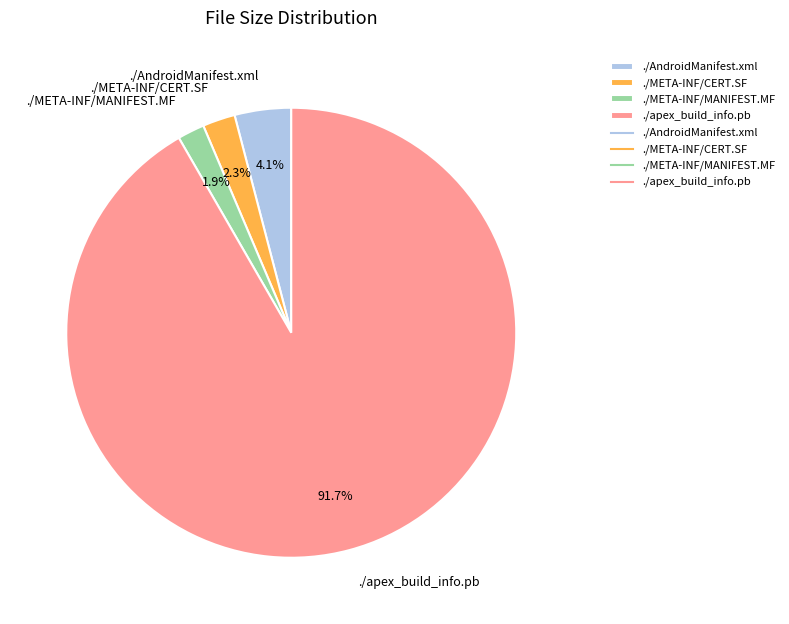

Is it true that ./AndroidManifest.xml is 4% of the pie?

True